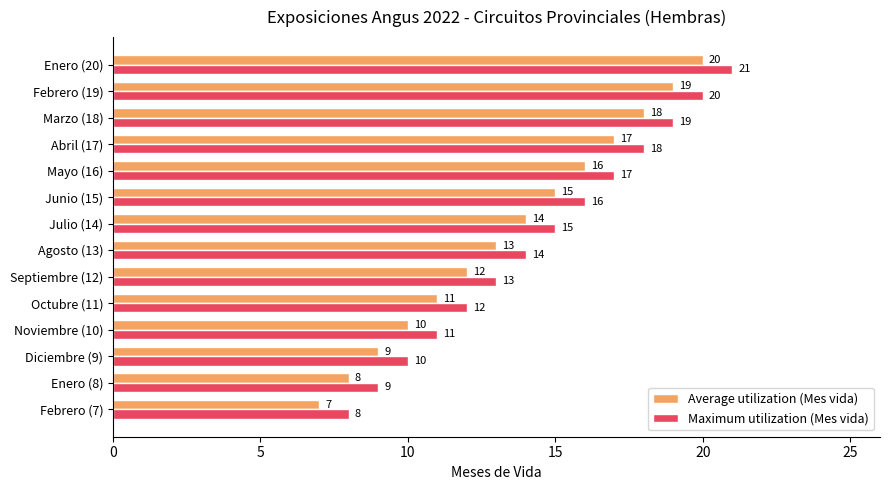

Rank the categories by Average utilization (Mes vida) value from highest to lowest.

Enero (20), Febrero (19), Marzo (18), Abril (17), Mayo (16), Junio (15), Julio (14), Agosto (13), Septiembre (12), Octubre (11), Noviembre (10), Diciembre (9), Enero (8), Febrero (7)